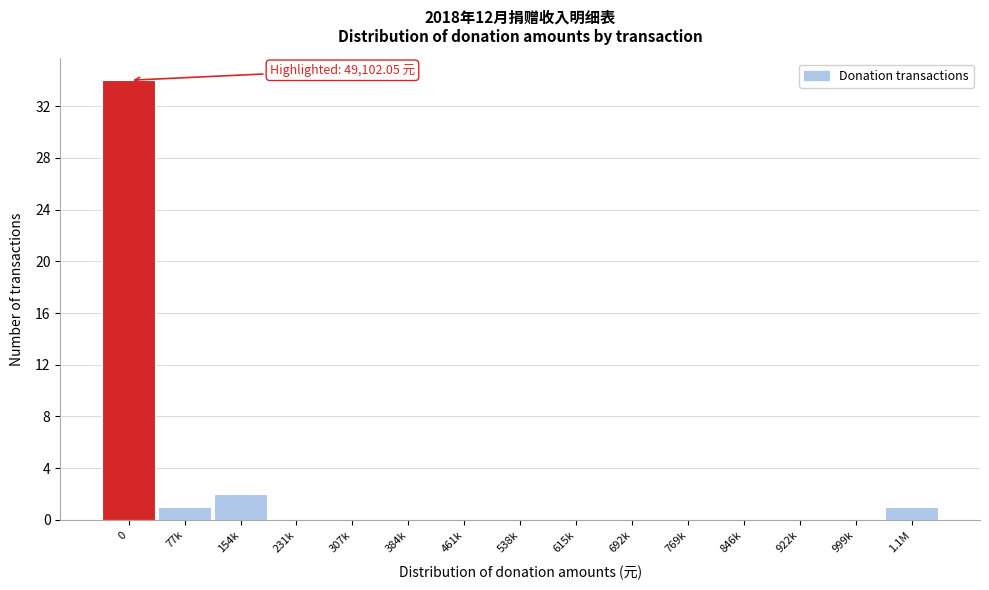

Reading left to right, list all the values displayed in this chart.

0=34	77k=1	154k=2	231k=0	307k=0	384k=0	461k=0	538k=0	615k=0	692k=0	769k=0	846k=0	922k=0	999k=0	1.1M=1